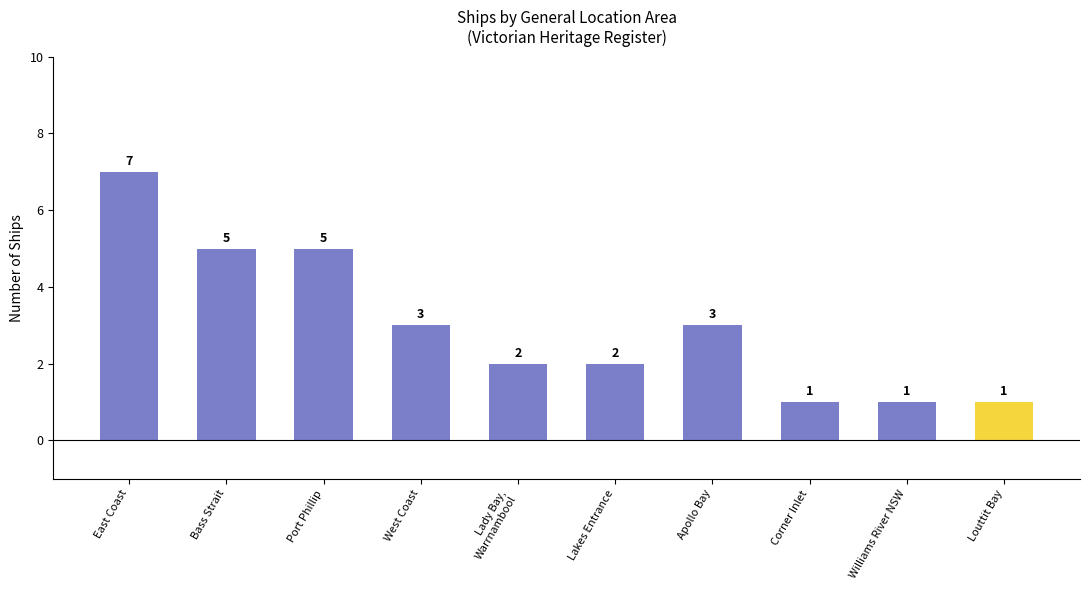

Reading left to right, list all the values displayed in this chart.

East Coast=7	Bass Strait=5	Port Phillip=5	West Coast=3	Lady Bay,
Warrnambool=2	Lakes Entrance=2	Apollo Bay=3	Corner Inlet=1	Williams River NSW=1	Louttit Bay=1